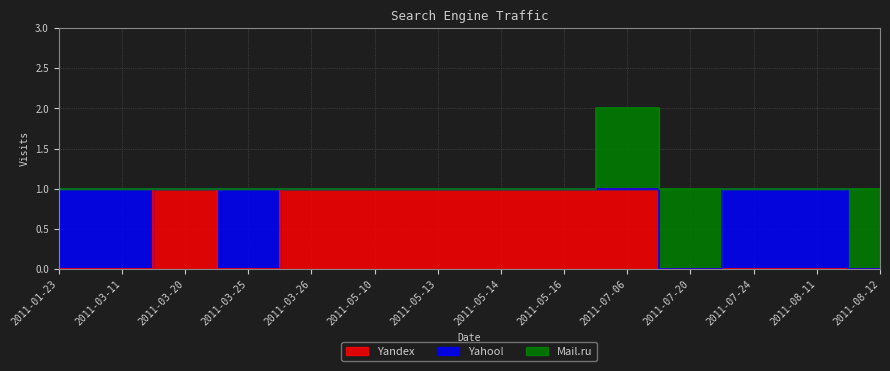

True or false: Mail.ru and Yandex intersect in this chart.

False